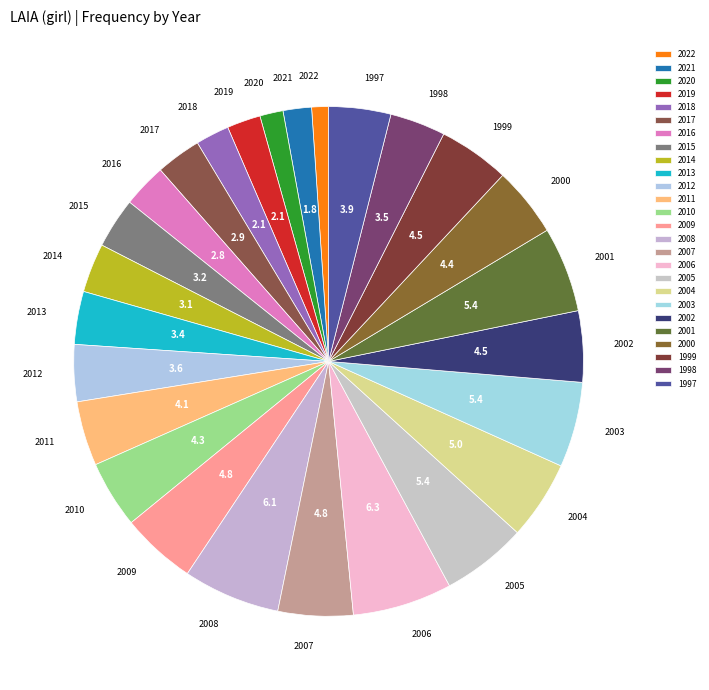

The 2014 slice represents 3% of the pie. True or false?

True